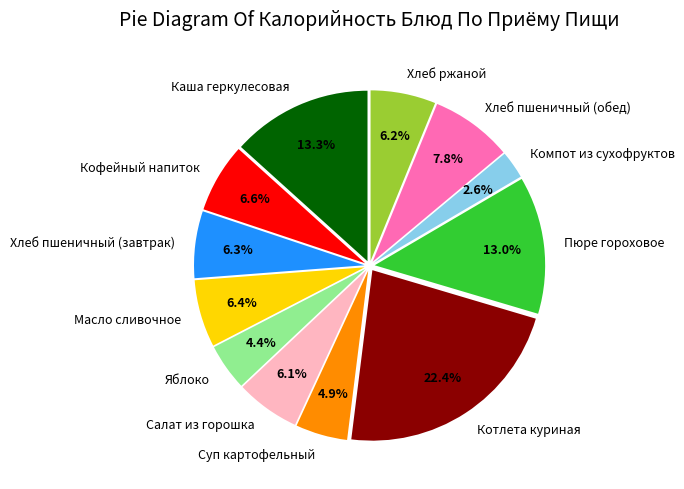

True or false: Хлеб пшеничный (завтрак) accounts for 6% of the total.

True